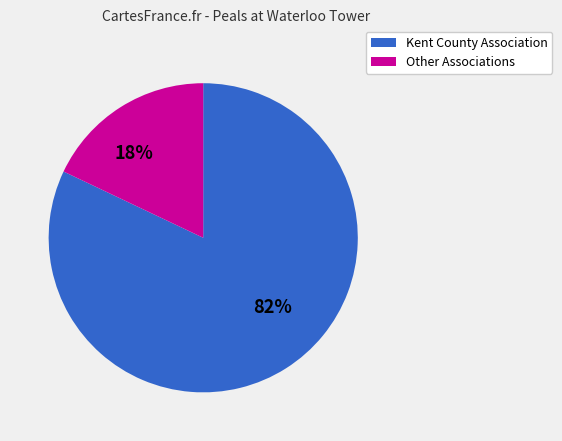

The Other Associations slice represents 18% of the pie. True or false?

True